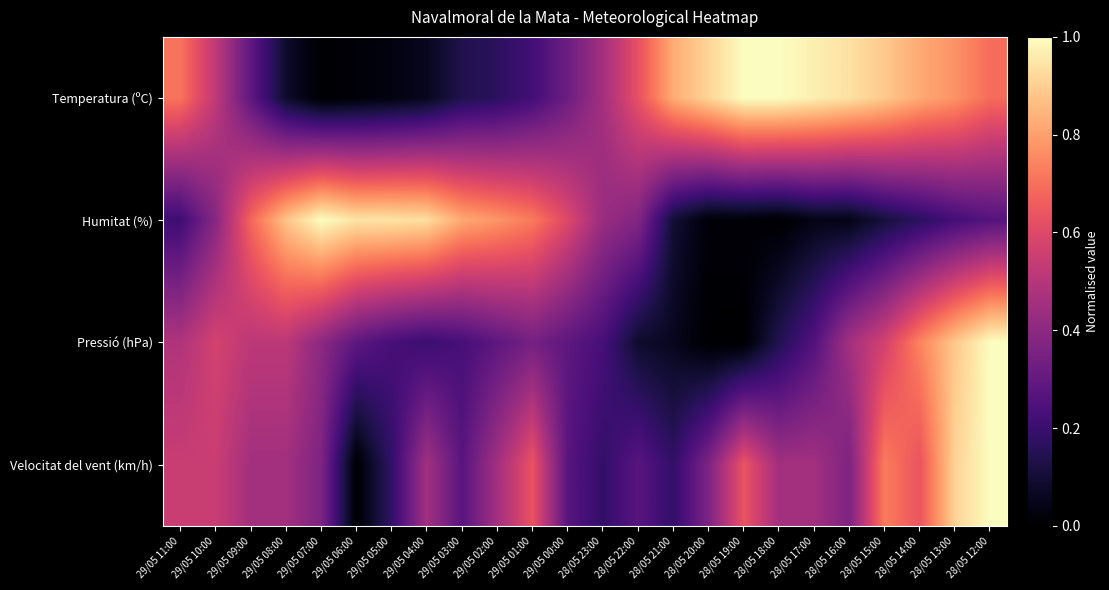

Reading left to right, transcribe all the data shown in this chart.

Temperatura (ºC): 29/05 11:00=0.7	29/05 10:00=0.5	29/05 09:00=0.3	29/05 08:00=0.1	29/05 07:00=0.0	29/05 06:00=0.0	29/05 05:00=0.0	29/05 04:00=0.1	29/05 03:00=0.1	29/05 02:00=0.2	29/05 01:00=0.2	29/05 00:00=0.3	28/05 23:00=0.5	28/05 22:00=0.6	28/05 21:00=0.8	28/05 20:00=0.9	28/05 19:00=1.0	28/05 18:00=1.0	28/05 17:00=1.0	28/05 16:00=0.9	28/05 15:00=0.9	28/05 14:00=0.8	28/05 13:00=0.8	28/05 12:00=0.7
Humitat (%): 29/05 11:00=0.2	29/05 10:00=0.4	29/05 09:00=0.7	29/05 08:00=0.9	29/05 07:00=1.0	29/05 06:00=0.9	29/05 05:00=0.9	29/05 04:00=0.9	29/05 03:00=0.8	29/05 02:00=0.8	29/05 01:00=0.7	29/05 00:00=0.6	28/05 23:00=0.4	28/05 22:00=0.4	28/05 21:00=0.1	28/05 20:00=0.0	28/05 19:00=0.0	28/05 18:00=0.0	28/05 17:00=0.0	28/05 16:00=0.0	28/05 15:00=0.1	28/05 14:00=0.2	28/05 13:00=0.2	28/05 12:00=0.3
Pressió (hPa): 29/05 11:00=0.5	29/05 10:00=0.6	29/05 09:00=0.5	29/05 08:00=0.5	29/05 07:00=0.4	29/05 06:00=0.3	29/05 05:00=0.2	29/05 04:00=0.2	29/05 03:00=0.2	29/05 02:00=0.3	29/05 01:00=0.3	29/05 00:00=0.3	28/05 23:00=0.2	28/05 22:00=0.1	28/05 21:00=0.1	28/05 20:00=0.0	28/05 19:00=0.0	28/05 18:00=0.1	28/05 17:00=0.3	28/05 16:00=0.5	28/05 15:00=0.6	28/05 14:00=0.7	28/05 13:00=0.9	28/05 12:00=1.0
Velocitat del vent (km/h): 29/05 11:00=0.5	29/05 10:00=0.5	29/05 09:00=0.5	29/05 08:00=0.5	29/05 07:00=0.4	29/05 06:00=0.0	29/05 05:00=0.2	29/05 04:00=0.5	29/05 03:00=0.3	29/05 02:00=0.5	29/05 01:00=0.6	29/05 00:00=0.3	28/05 23:00=0.2	28/05 22:00=0.3	28/05 21:00=0.2	28/05 20:00=0.4	28/05 19:00=0.6	28/05 18:00=0.5	28/05 17:00=0.5	28/05 16:00=0.4	28/05 15:00=0.7	28/05 14:00=0.6	28/05 13:00=0.9	28/05 12:00=1.0